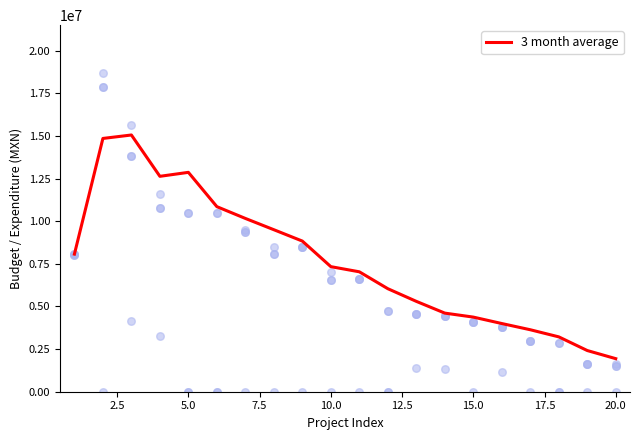

What is the minimum value for 3 month average?

1939835.4